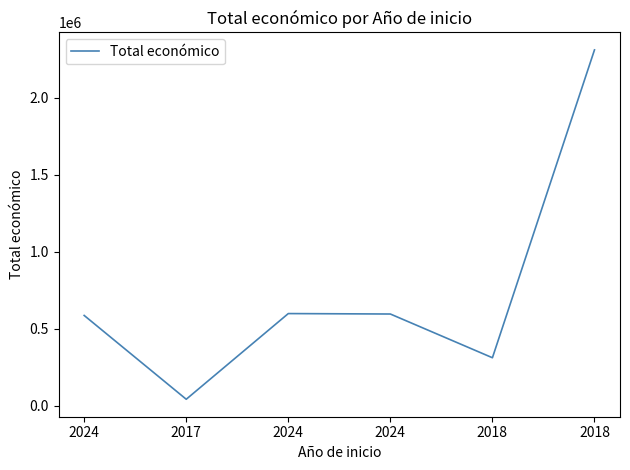

How many values are below 595436?

3